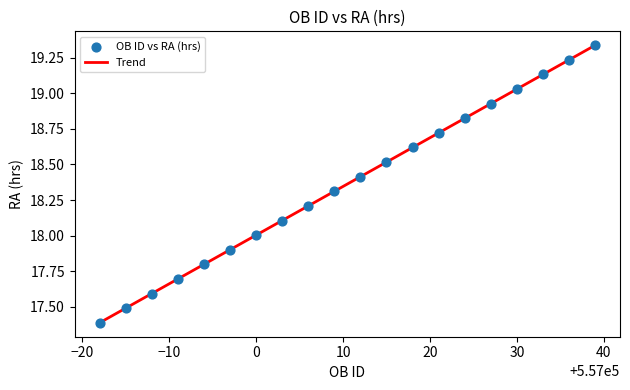

What is the range of Y values (max minus min)?

1.9